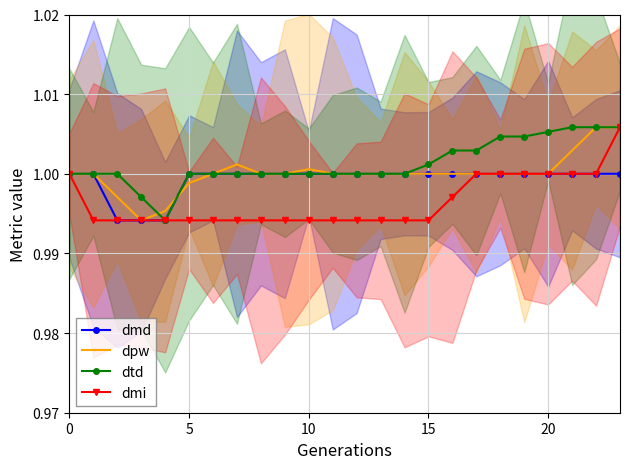

At how many categories does at least one series exceed 0?

24